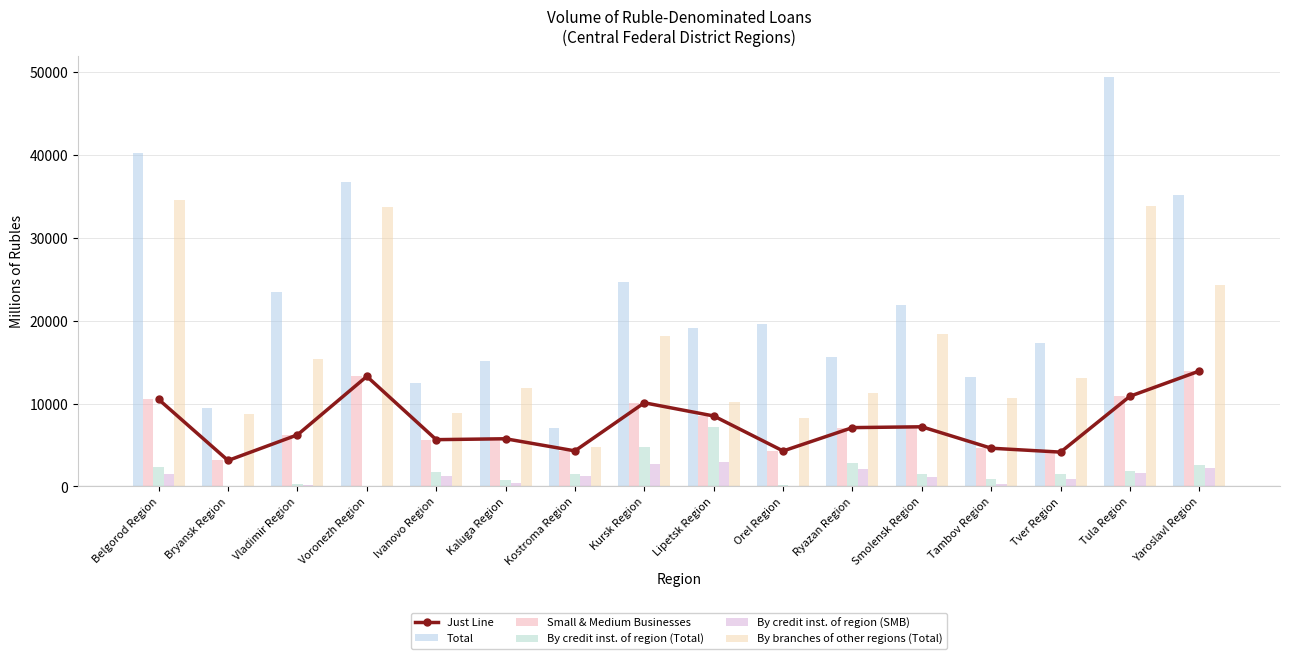

True or false: Just Line has more than 0 points higher than both neighbors.

True